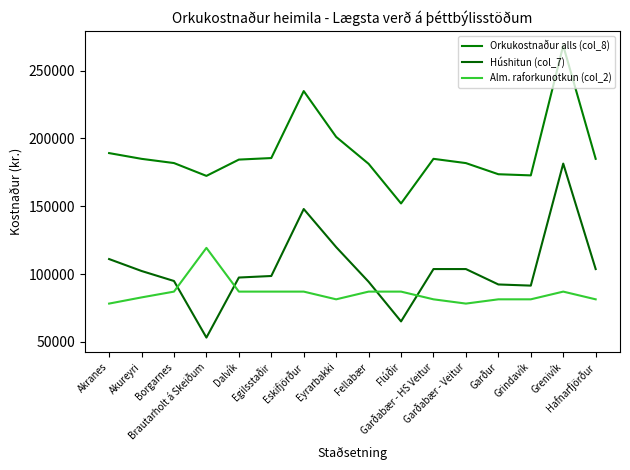

Reading left to right, transcribe all the data shown in this chart.

Orkukostnaður alls (col_8): 189231	184990	181879	172410	184435	185571	234987	201181	181311	152059	184993	181847	173633	172781	268499	184993
Húshitun (col_7): 111044	102240	94856	53108	97412	98548	147964	119848	94288	65036	103660	103660	92300	91448	181476	103660
Alm. raforkunotkun (col_2): 78187	82750	87023	119302	87023	87023	87023	81333	87023	87023	81333	78187	81333	81333	87023	81333